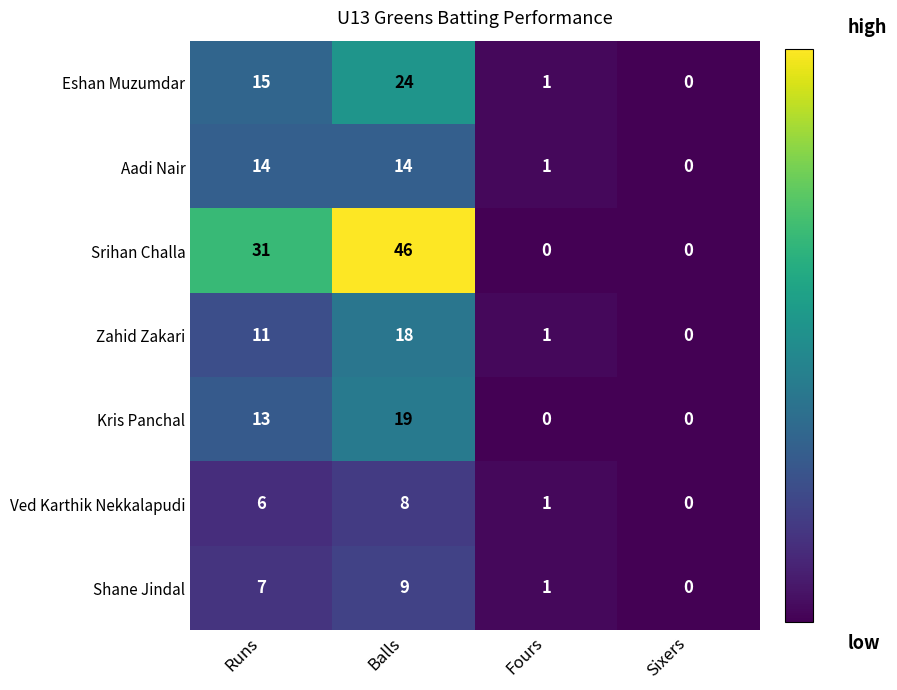

At which label does Shane Jindal reach its minimum?

Sixers